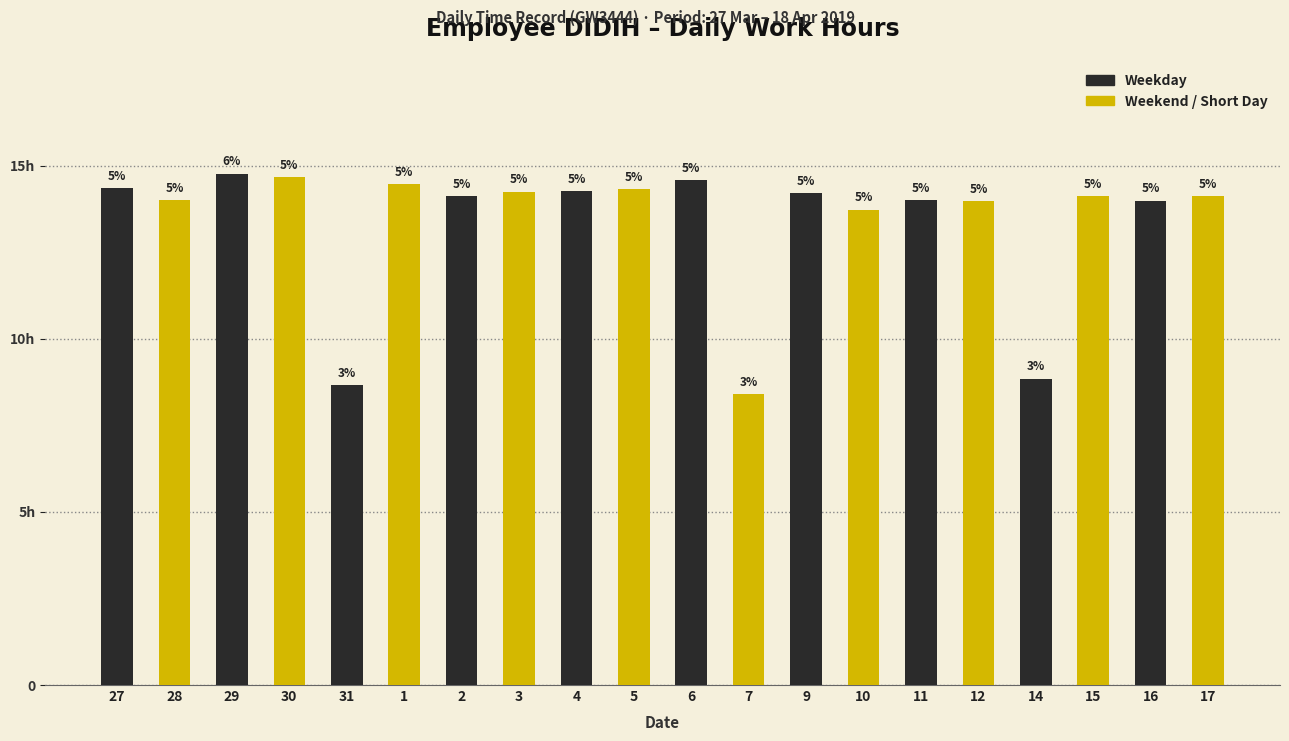

What position from the left is 31?

5